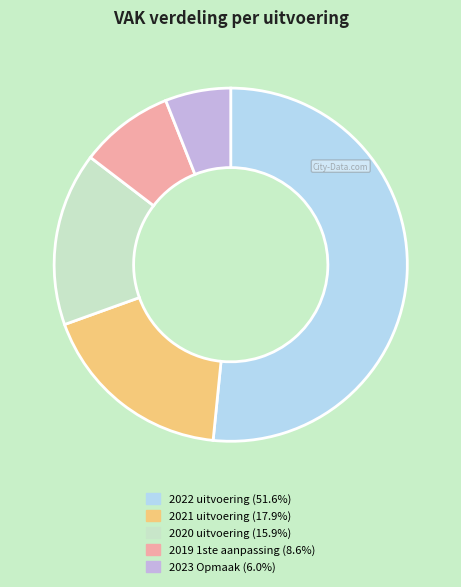

Is it true that 2019 1ste aanpassing is 9% of the pie?

True